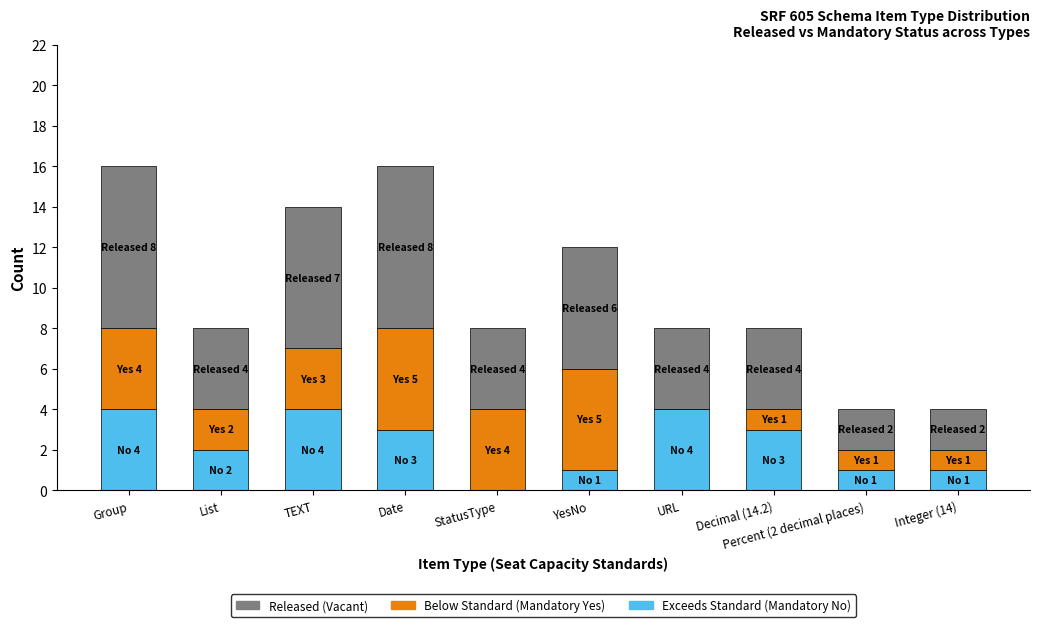

What is the total value across all series at List?

8